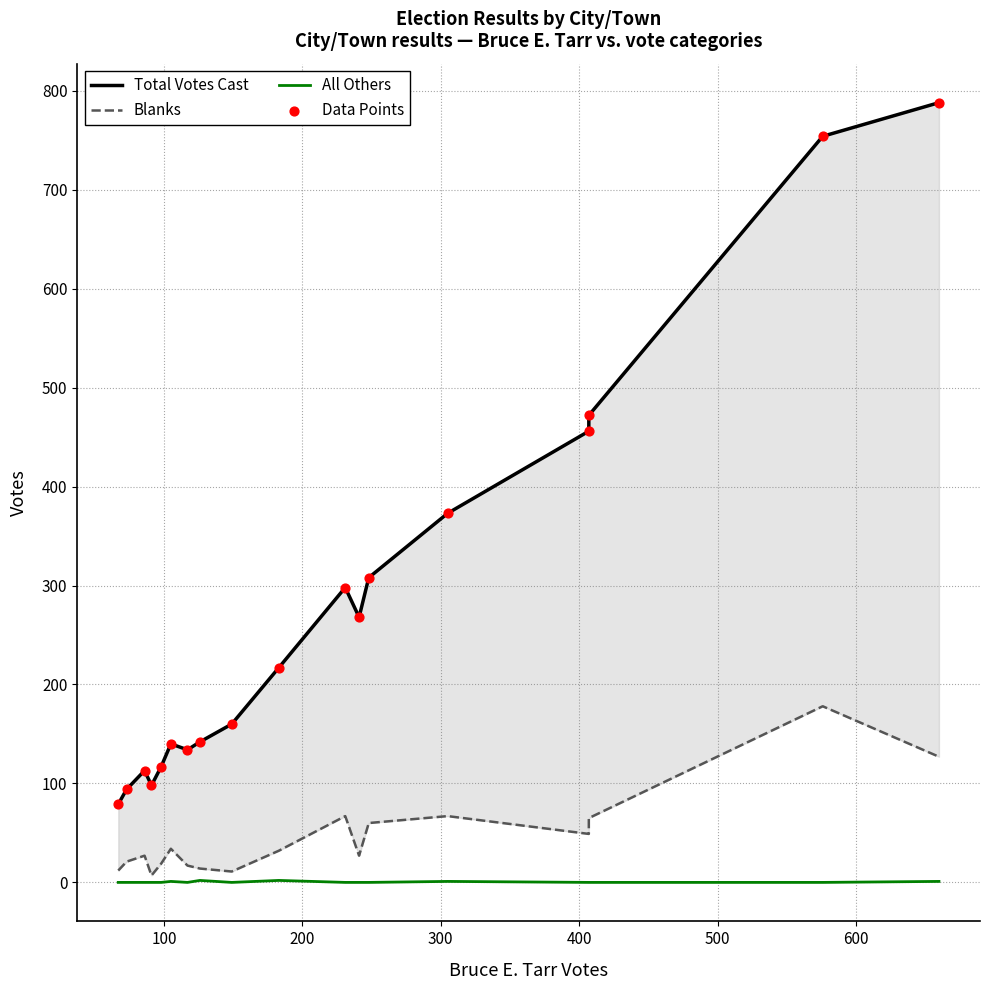

Which series contains the lowest Y value?

All Others